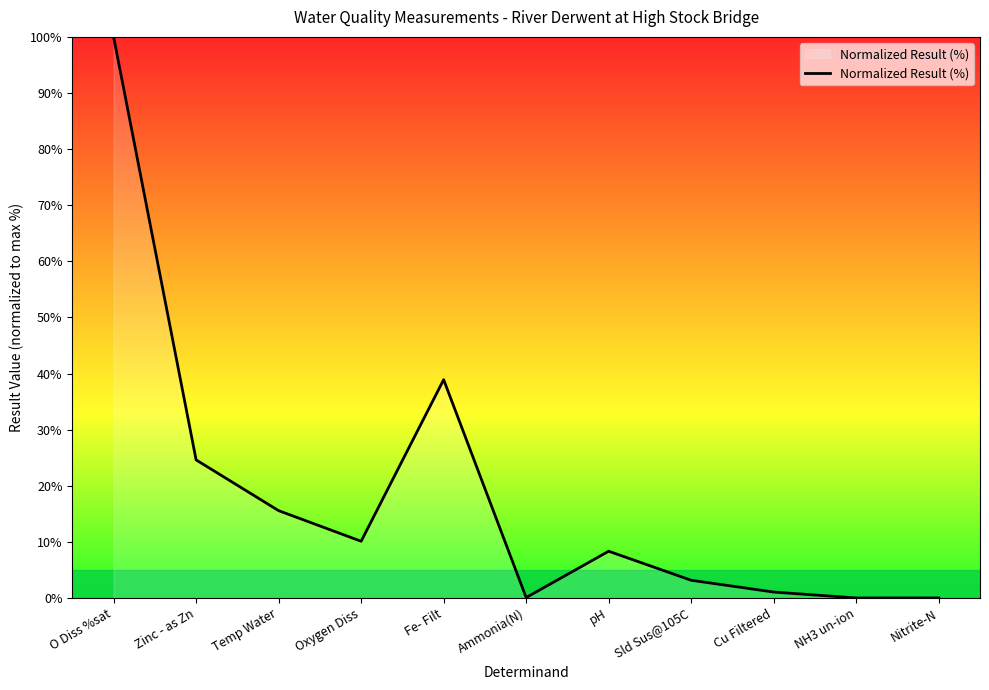

How many values exceed 8?

6